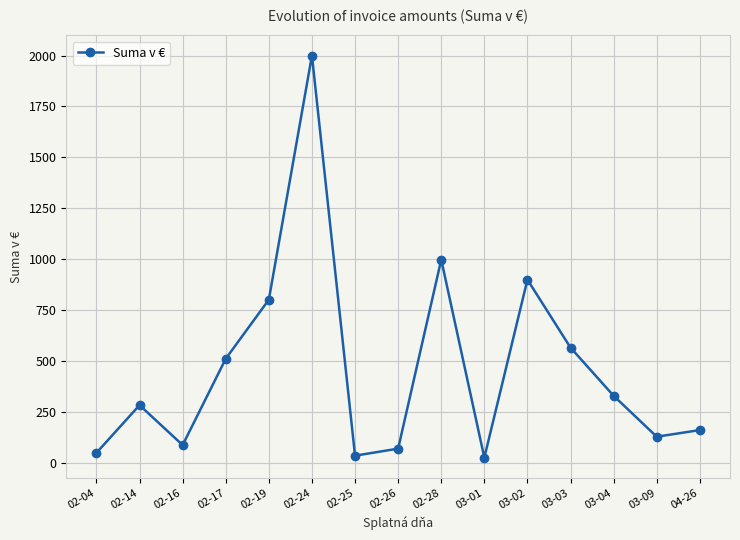

Is it true that the value at 02-24 is 2000.0?

True